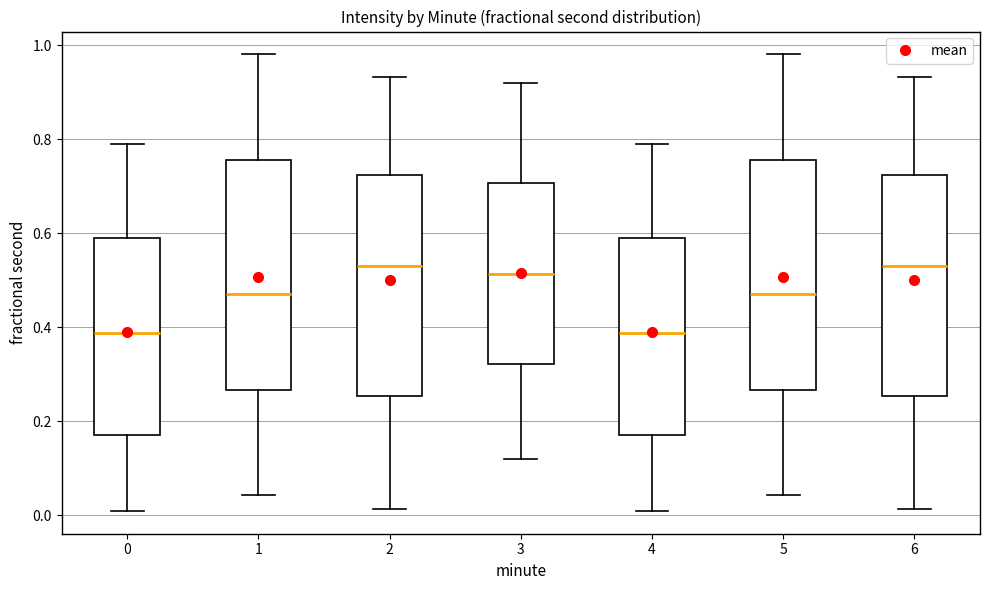

Reading left to right, transcribe this box plot: for each box, give where its median line is, the range the box spans, and where its two whiskers end, as read against the y-axis. The values are not printed on the chart, so give them approximately, as read against the axis.

0: median 0.38, box 0.18 to 0.58, whiskers 0.00 to 0.78
1: median 0.48, box 0.26 to 0.76, whiskers 0.04 to 0.98
2: median 0.54, box 0.26 to 0.72, whiskers 0.02 to 0.94
3: median 0.52, box 0.32 to 0.70, whiskers 0.12 to 0.92
4: median 0.38, box 0.18 to 0.58, whiskers 0.00 to 0.78
5: median 0.48, box 0.26 to 0.76, whiskers 0.04 to 0.98
6: median 0.54, box 0.26 to 0.72, whiskers 0.02 to 0.94